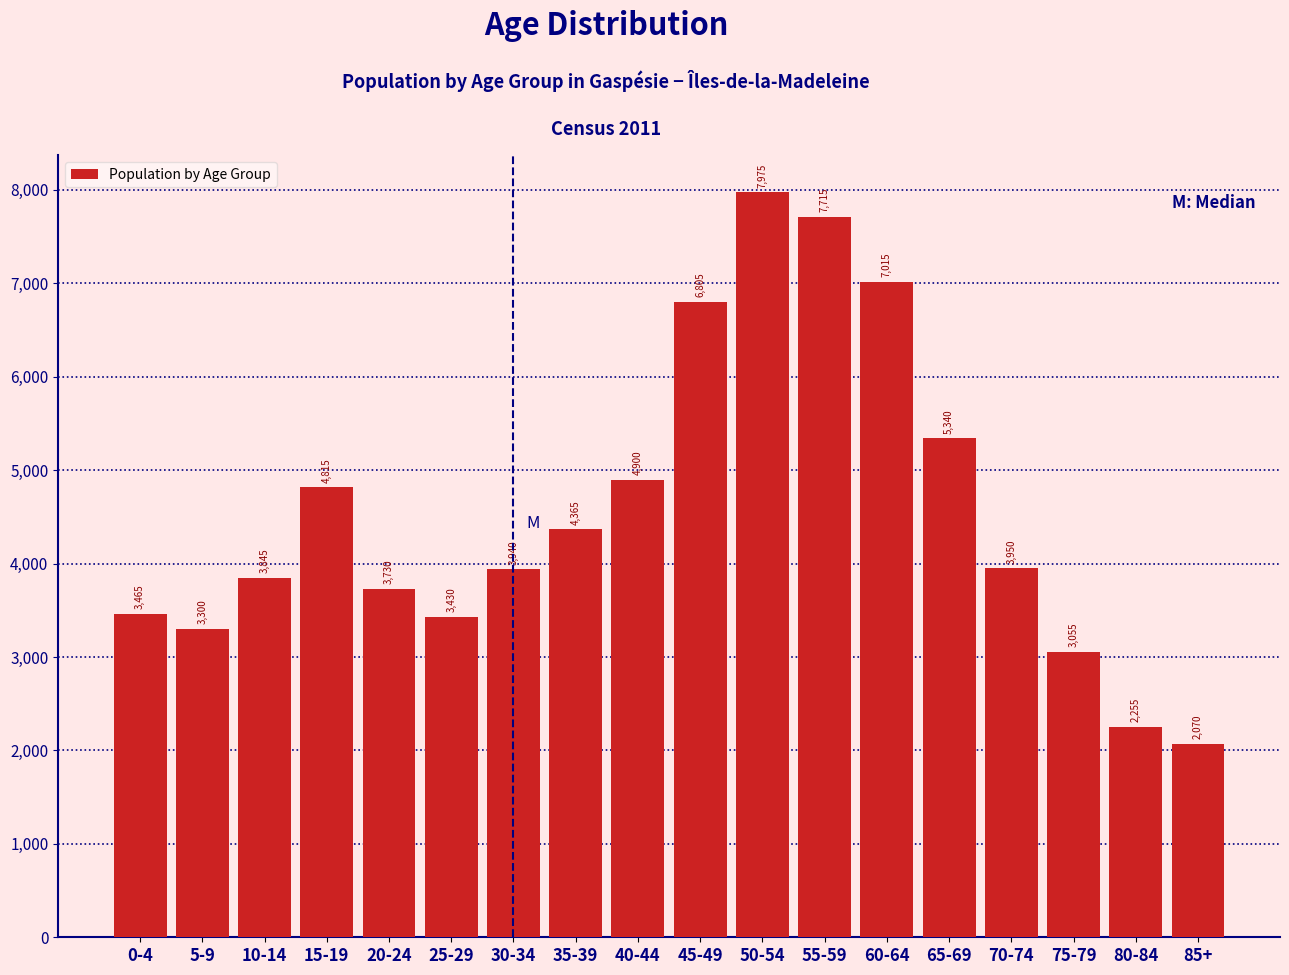

Reading right to left, list all the values displayed in this chart.

85+=2070	80-84=2255	75-79=3055	70-74=3950	65-69=5340	60-64=7015	55-59=7715	50-54=7975	45-49=6805	40-44=4900	35-39=4365	30-34=3940	25-29=3430	20-24=3730	15-19=4815	10-14=3845	5-9=3300	0-4=3465